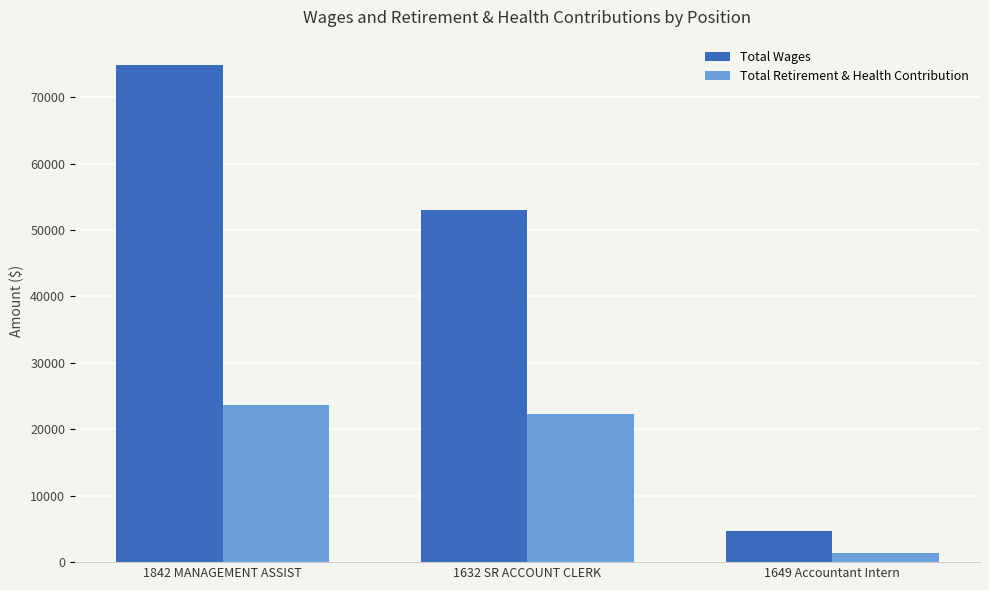

Reading left to right, what are all the values shown in this chart?

Total Wages: 74899	53007	4619
Total Retirement & Health Contribution: 23648	22325	1309